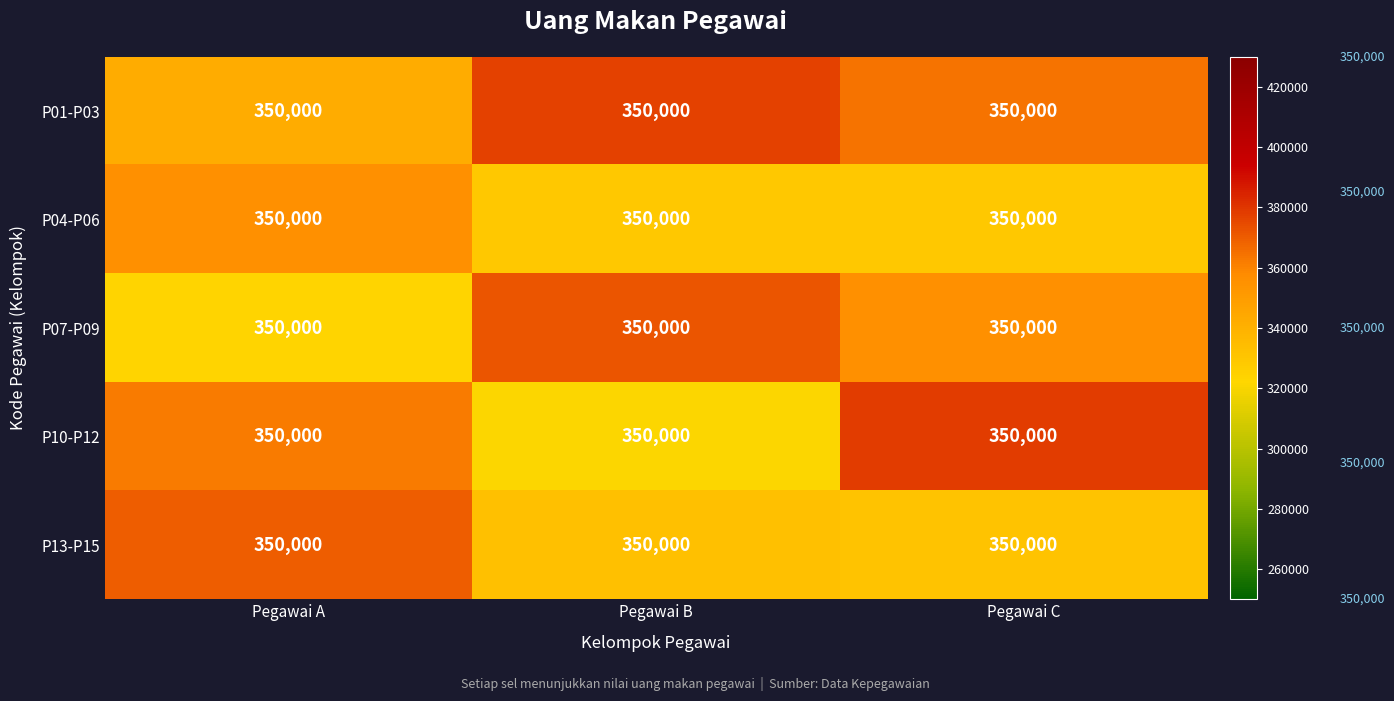

What is the maximum value for P01-P03?

377042.9